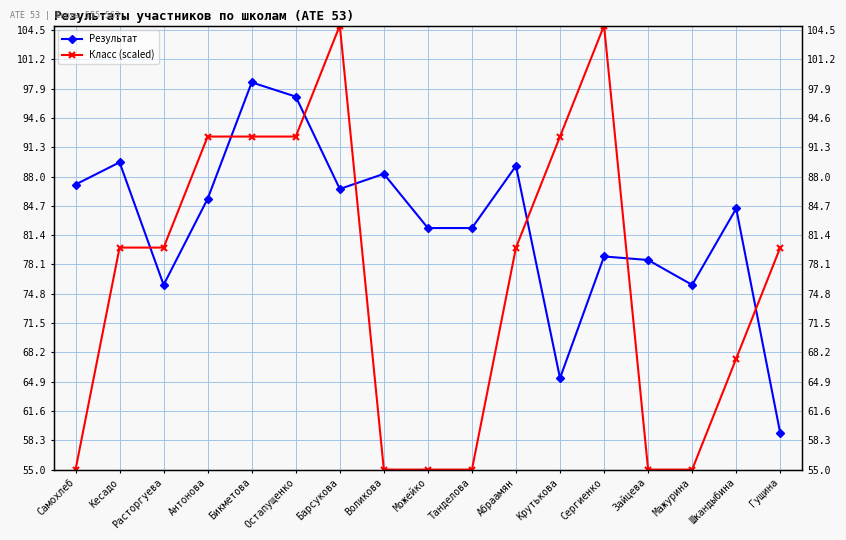

Reading right to left, list all the values displayed in this chart.

Результат: 59.1	84.4	75.8	78.6	79.0	65.3	89.2	82.2	82.2	88.3	86.6	97.0	98.6	85.5	75.8	89.6	87.1
Класс (scaled): 80.0	67.5	55.0	55.0	105.0	92.5	80.0	55.0	55.0	55.0	105.0	92.5	92.5	92.5	80.0	80.0	55.0